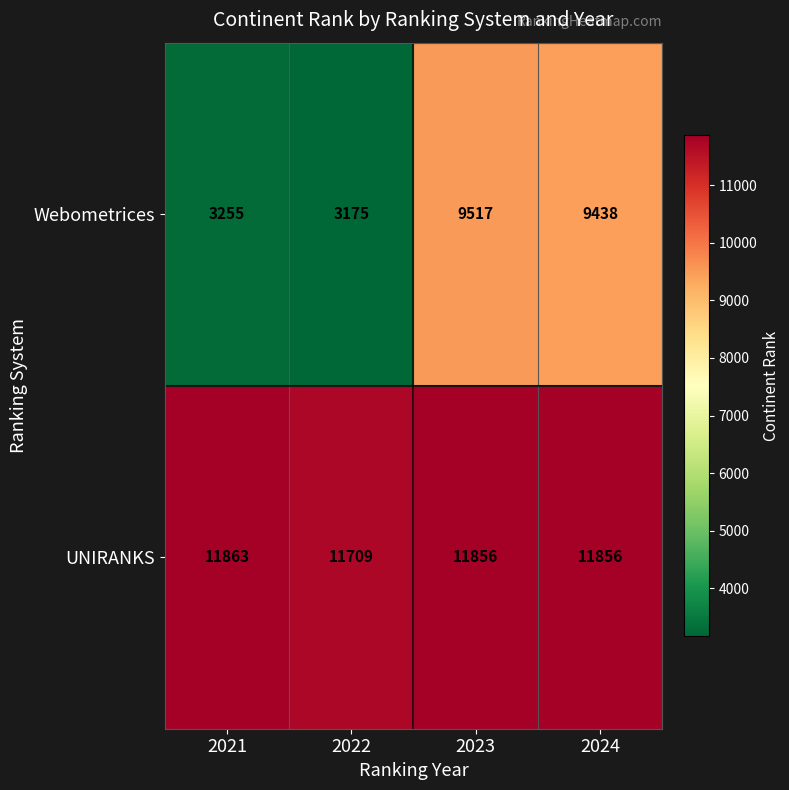

Reading left to right, what are all the values shown in this chart?

Webometrices: 3255	3175	9517	9438
UNIRANKS: 11863	11709	11856	11856